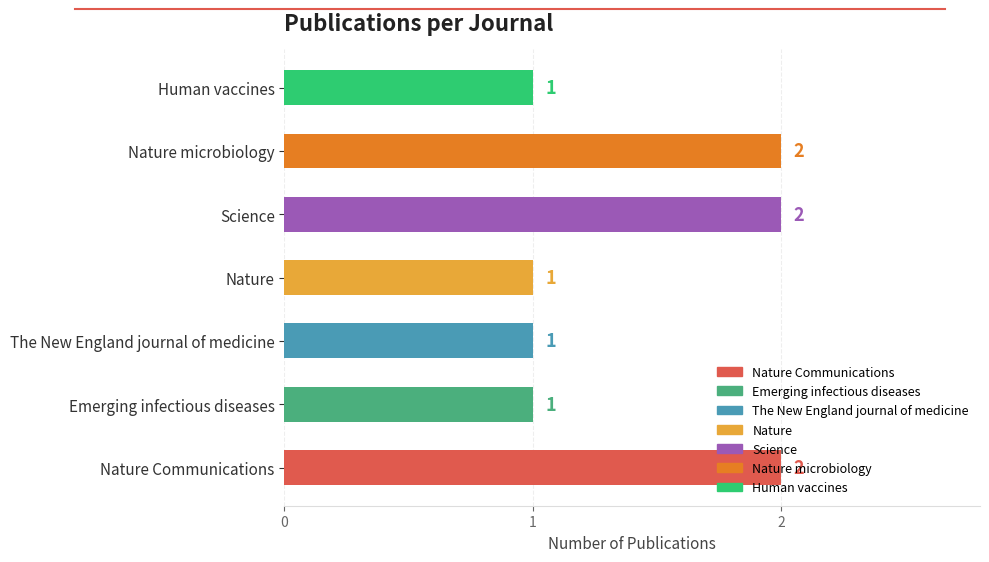

The chart shows a value of 3 at Nature Communications. True or false?

False